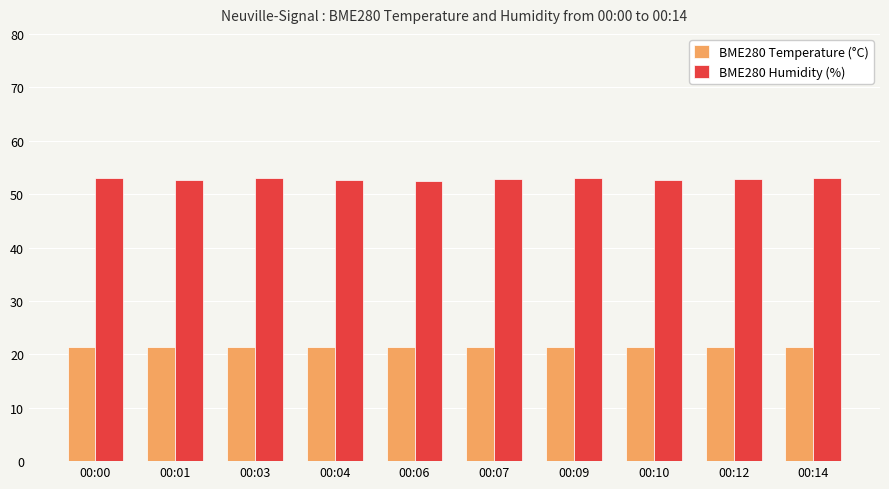

List the series in order of their overall mean, lowest first.

BME280 Temperature (°C), BME280 Humidity (%)